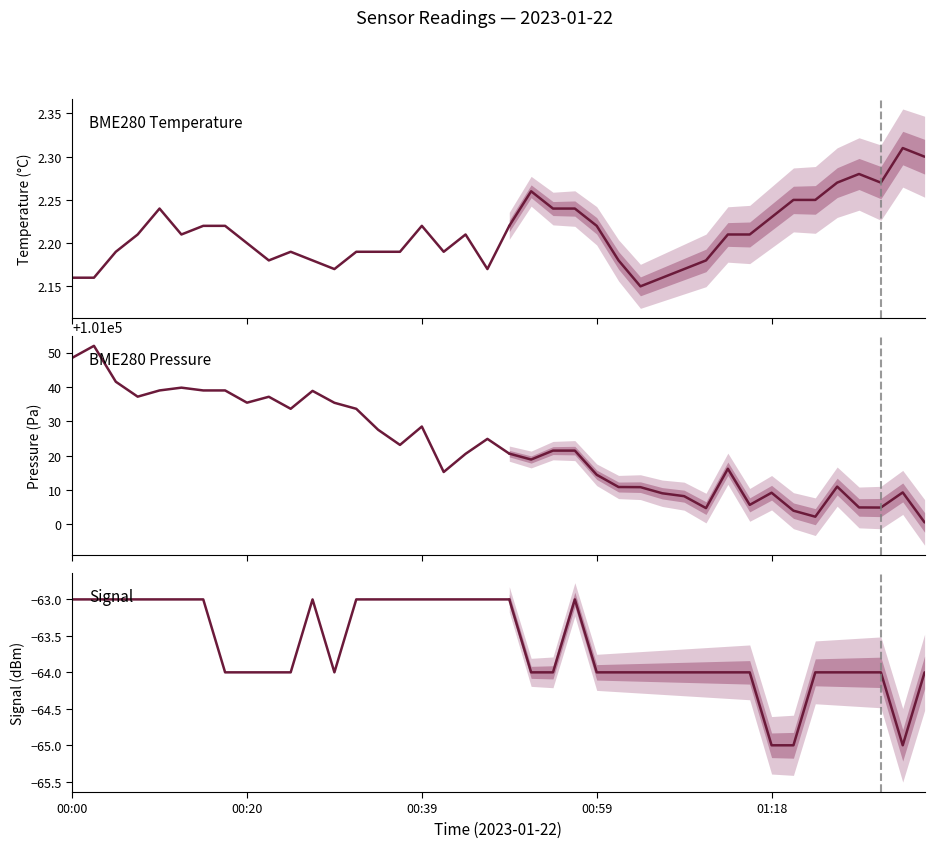

Is the value of BME280_pressure at 5 greater than the value of BME280_temperature at 7?

Yes